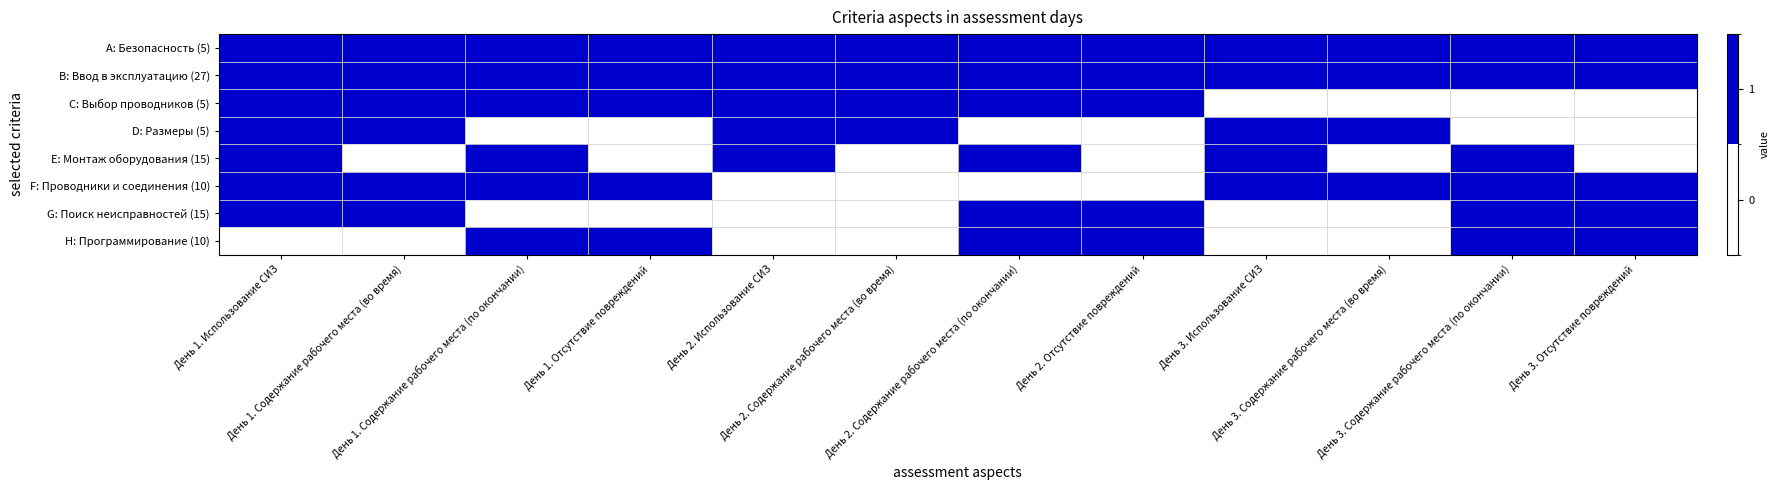

Which series changed the most between День 2. Содержание рабочего места (по окончании) and День 3. Содержание рабочего места (по окончании)?

C: Выбор проводников (5)